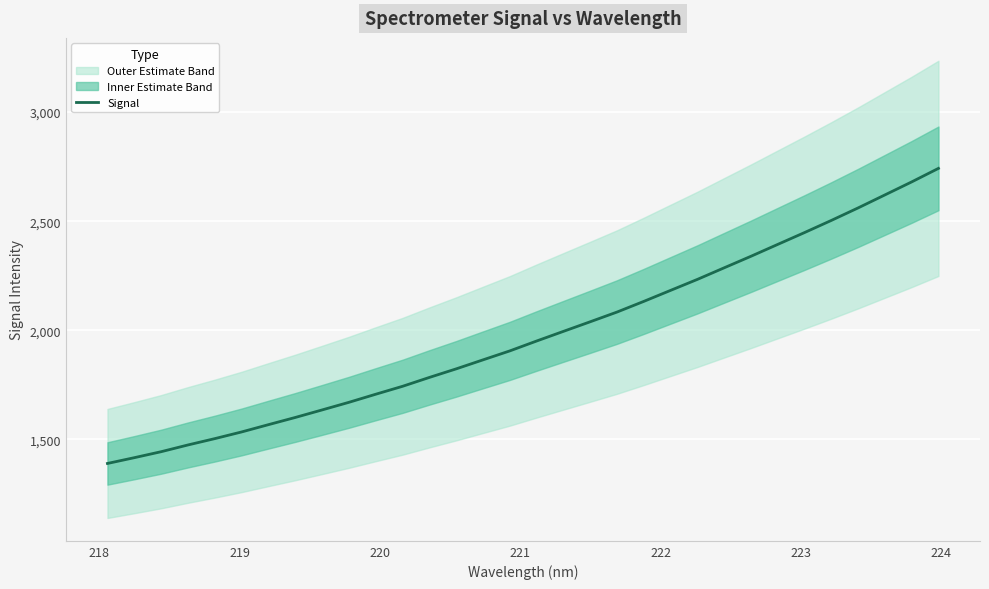

What is the minimum value for Signal?

1388.7